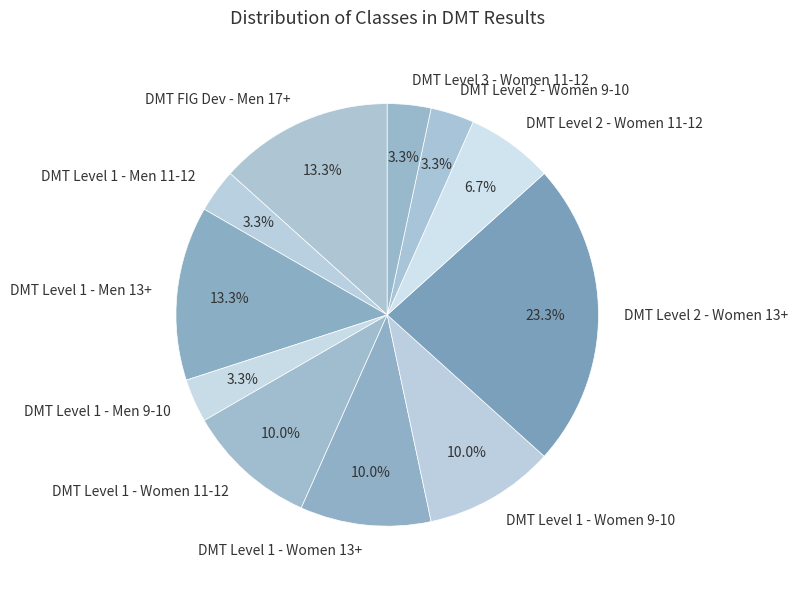

What is the largest slice in the pie chart?

DMT Level 2 - Women 13+